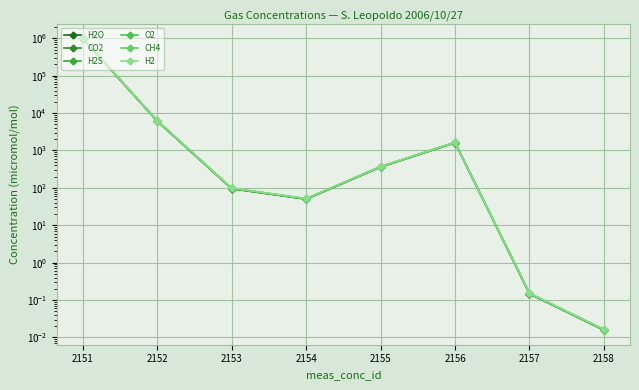

How many interior local valleys does the H2O series have?

1